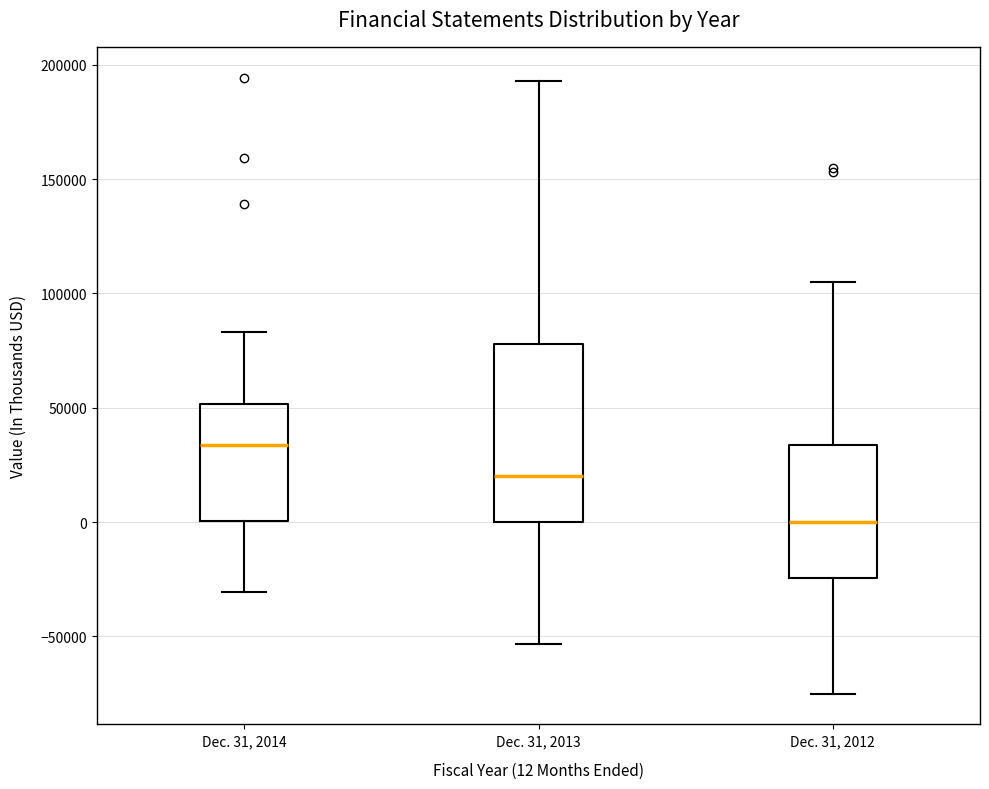

Where does the median line of the box for Dec. 31, 2013 sit on the y-axis? The values are not printed on the chart, so give them approximately, as read against the axis.

20000